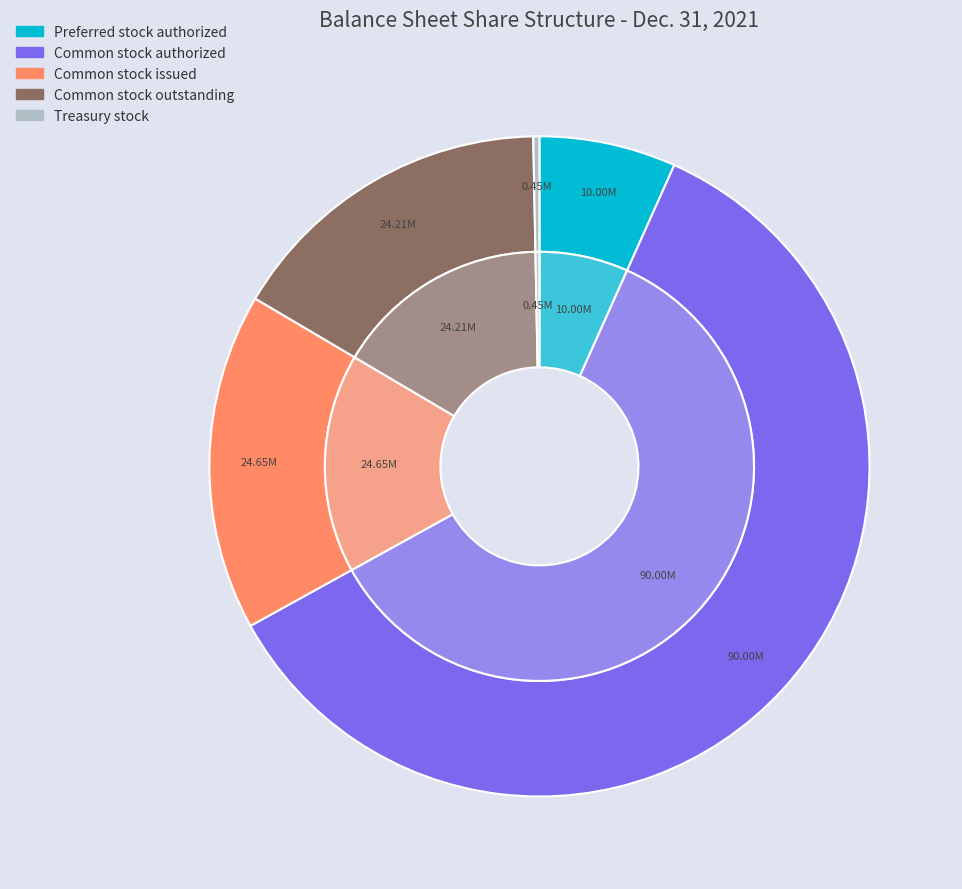

Which slice represents more than half of the pie?

Common stock authorized